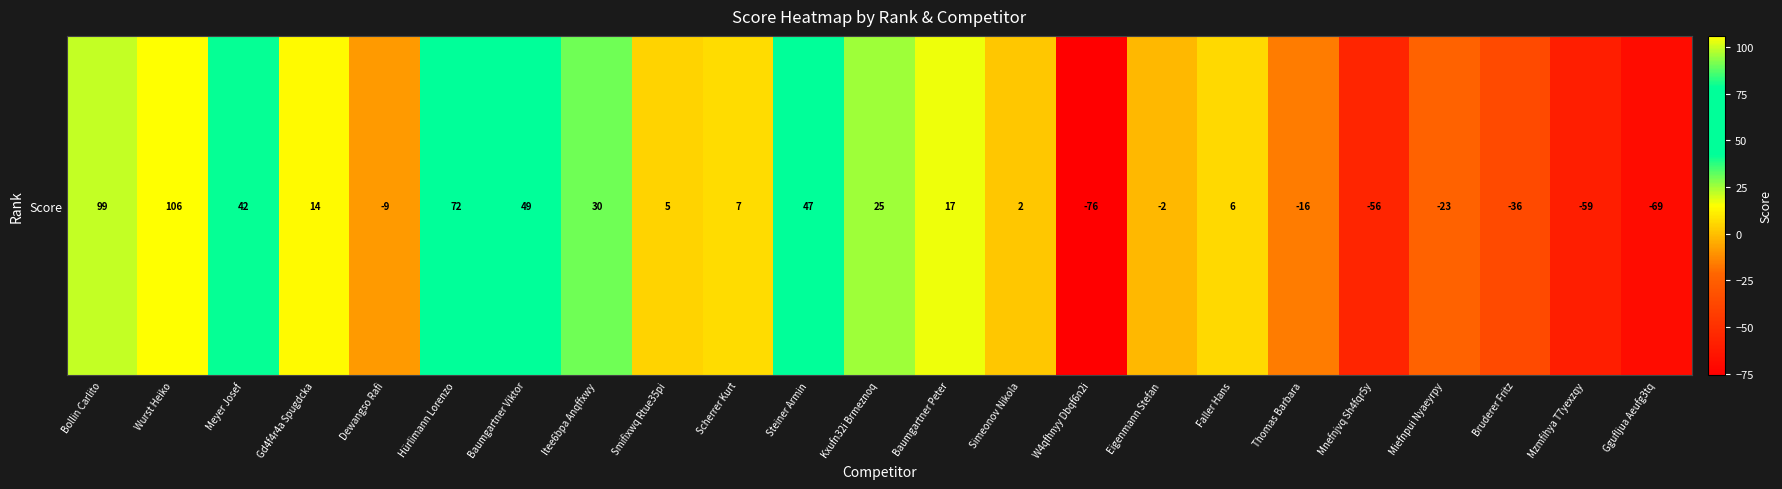

How many values are above zero?

14